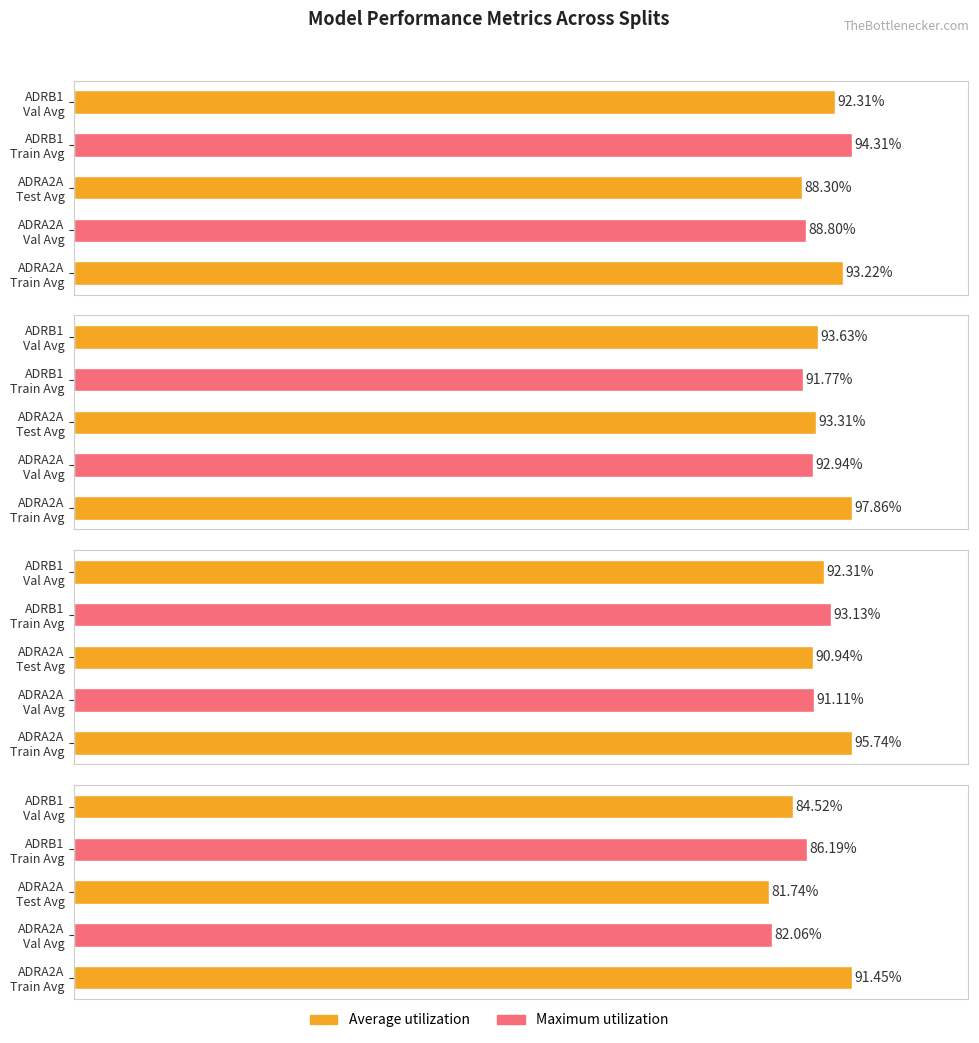

How many data points in ACC (%) are above 92?

3